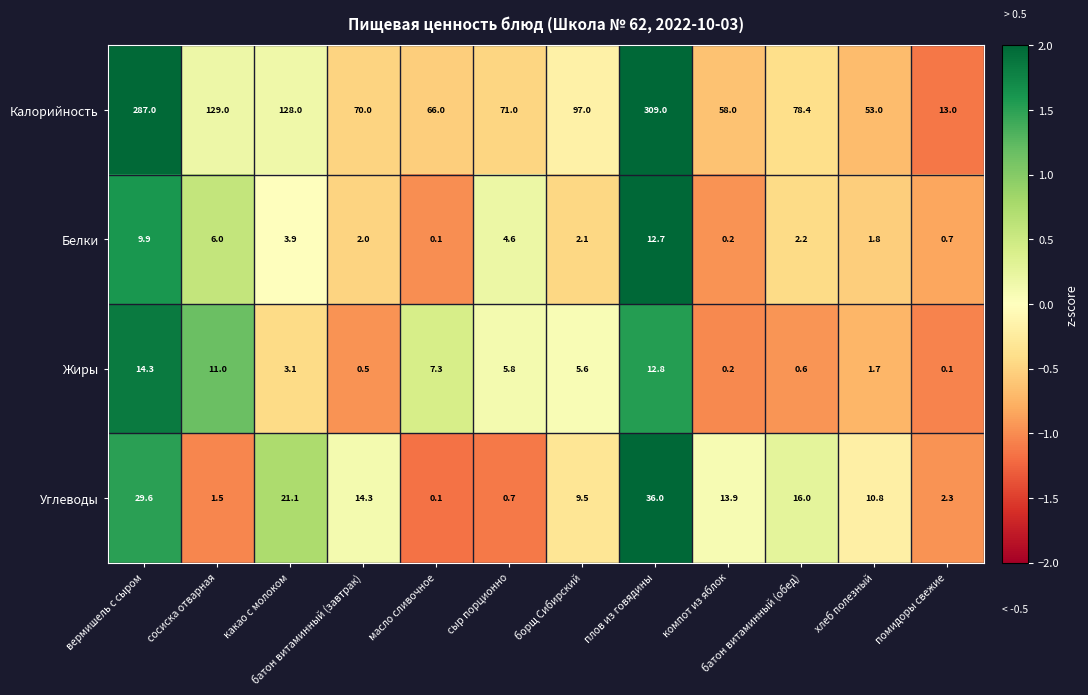

Count the number of data series in this chart.

4